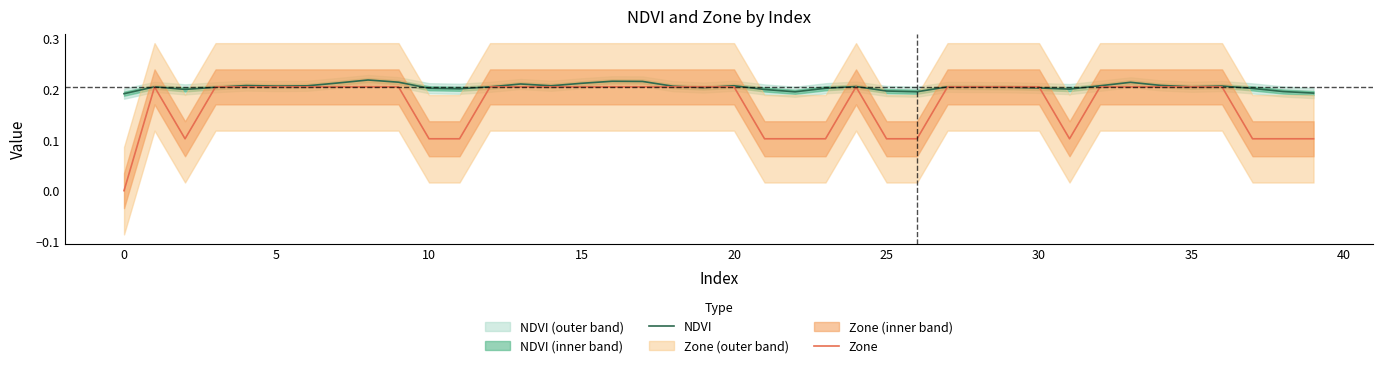

The value of NDVI at 15 is 0.1. True or false?

False